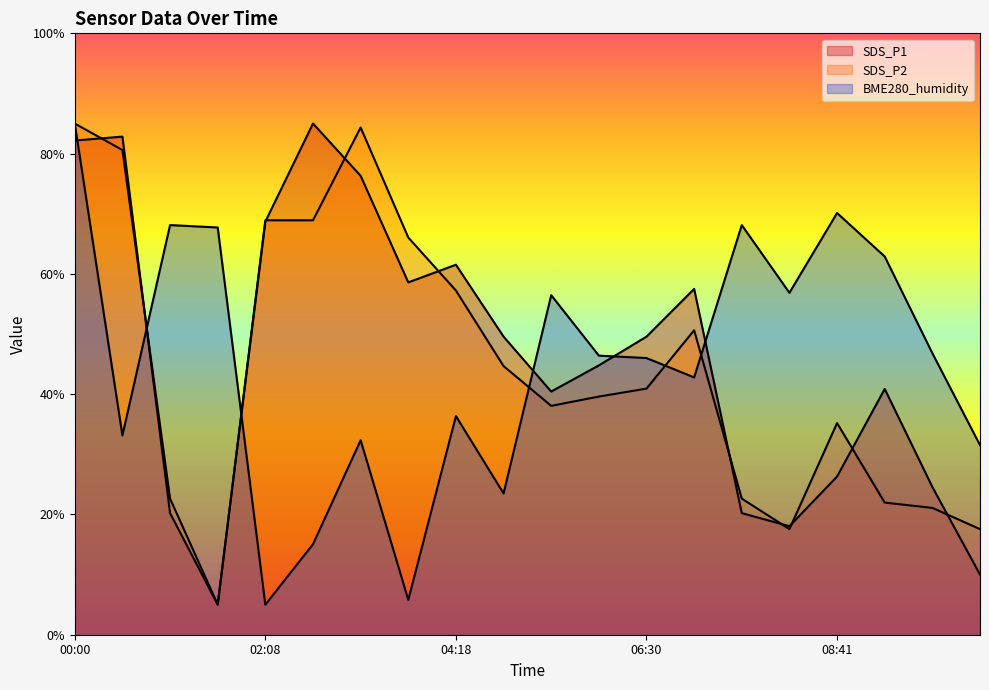

What is the sum of the SDS_P2 values at 03:46 and 10:20?

83.6